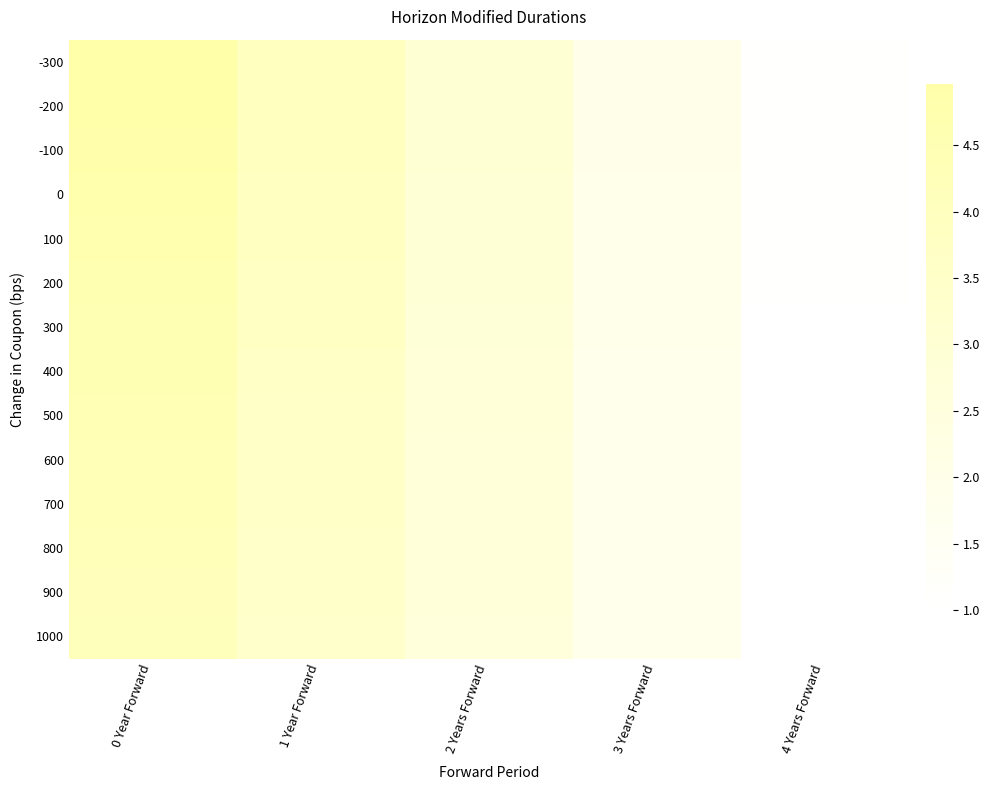

Reading right to left, transcribe all the data shown in this chart.

-300: 4 Years Forward=1.0	3 Years Forward=2.0	2 Years Forward=3.0	1 Year Forward=4.0	0 Year Forward=5.0
-200: 4 Years Forward=1.0	3 Years Forward=2.0	2 Years Forward=3.0	1 Year Forward=4.0	0 Year Forward=5.0
-100: 4 Years Forward=1.0	3 Years Forward=2.0	2 Years Forward=3.0	1 Year Forward=3.9	0 Year Forward=4.9
0: 4 Years Forward=1.0	3 Years Forward=2.0	2 Years Forward=2.9	1 Year Forward=3.9	0 Year Forward=4.8
100: 4 Years Forward=1.0	3 Years Forward=1.9	2 Years Forward=2.9	1 Year Forward=3.8	0 Year Forward=4.7
200: 4 Years Forward=1.0	3 Years Forward=1.9	2 Years Forward=2.9	1 Year Forward=3.7	0 Year Forward=4.6
300: 4 Years Forward=1.0	3 Years Forward=1.9	2 Years Forward=2.8	1 Year Forward=3.7	0 Year Forward=4.5
400: 4 Years Forward=1.0	3 Years Forward=1.9	2 Years Forward=2.8	1 Year Forward=3.6	0 Year Forward=4.5
500: 4 Years Forward=1.0	3 Years Forward=1.9	2 Years Forward=2.8	1 Year Forward=3.6	0 Year Forward=4.4
600: 4 Years Forward=1.0	3 Years Forward=1.9	2 Years Forward=2.7	1 Year Forward=3.6	0 Year Forward=4.3
700: 4 Years Forward=1.0	3 Years Forward=1.9	2 Years Forward=2.7	1 Year Forward=3.5	0 Year Forward=4.3
800: 4 Years Forward=1.0	3 Years Forward=1.9	2 Years Forward=2.7	1 Year Forward=3.5	0 Year Forward=4.2
900: 4 Years Forward=1.0	3 Years Forward=1.9	2 Years Forward=2.7	1 Year Forward=3.4	0 Year Forward=4.2
1000: 4 Years Forward=1.0	3 Years Forward=1.8	2 Years Forward=2.7	1 Year Forward=3.4	0 Year Forward=4.1